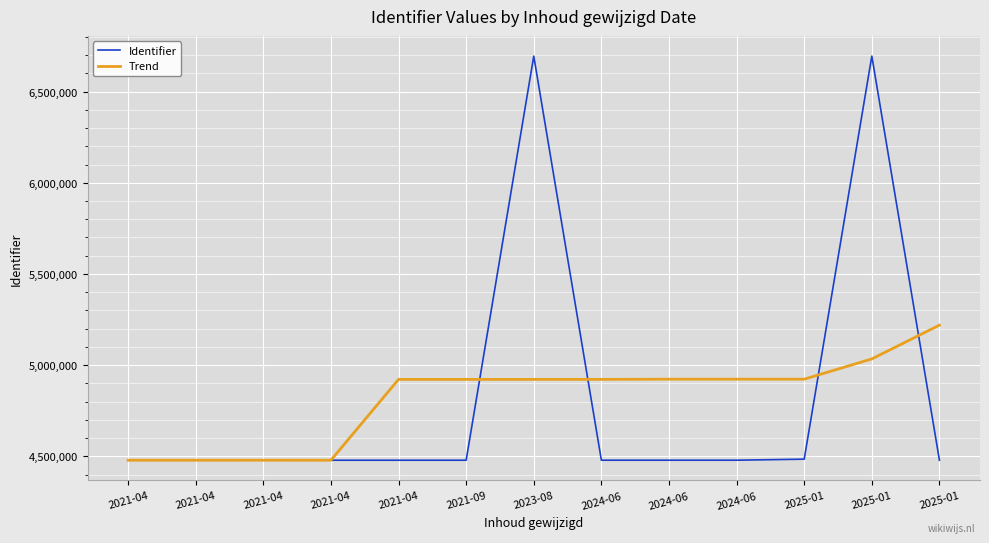

At 2024-06, list the series in order from smallest to largest.

Identifier, Trend